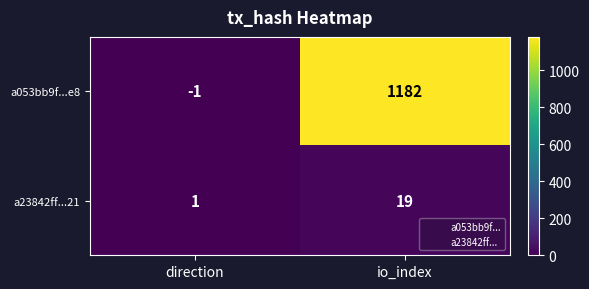

What is the total value across all series at io_index?

1201